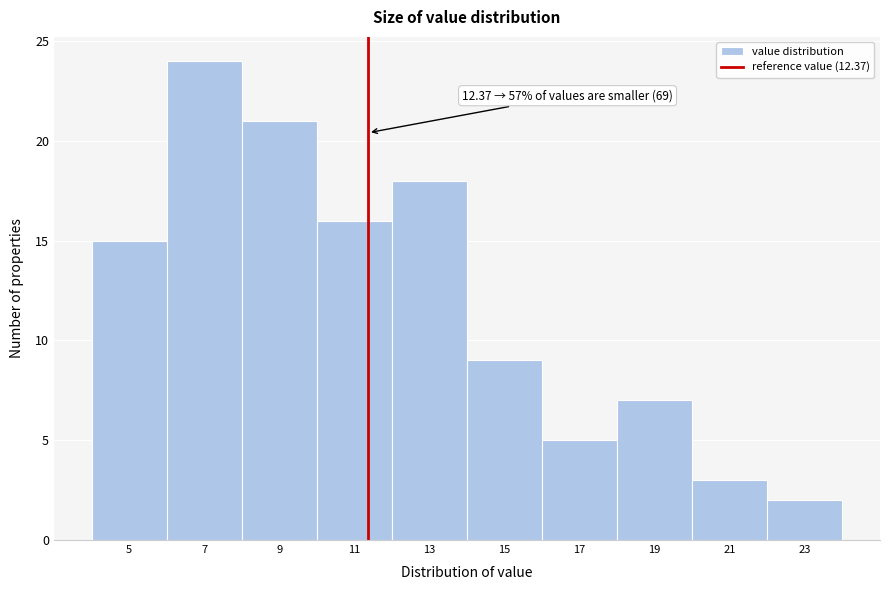

Reading left to right, list all the values displayed in this chart.

5=15	7=24	9=21	11=16	13=18	15=9	17=5	19=7	21=3	23=2